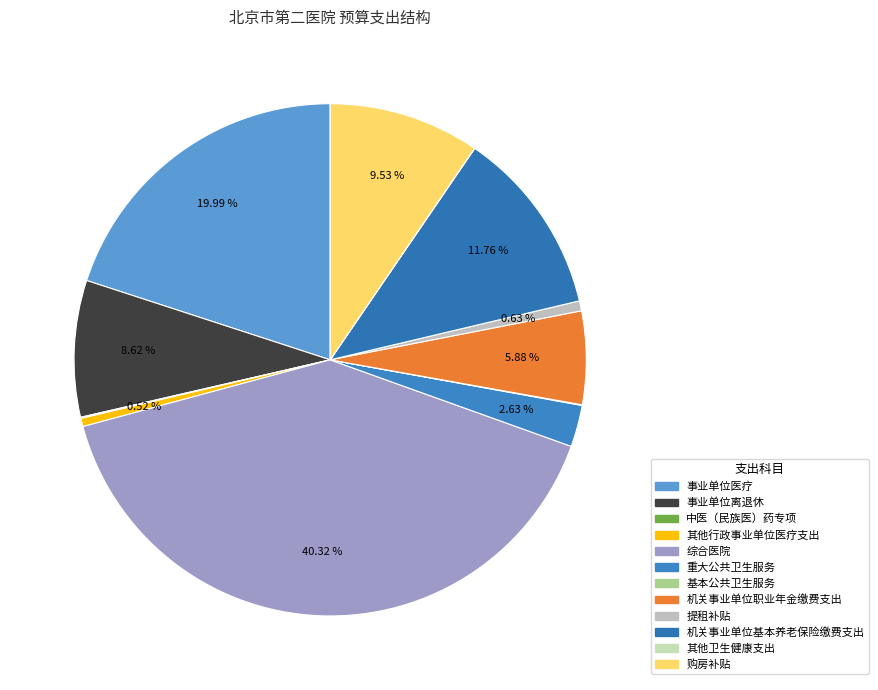

The 中医（民族医）药专项 slice represents 0% of the pie. True or false?

True